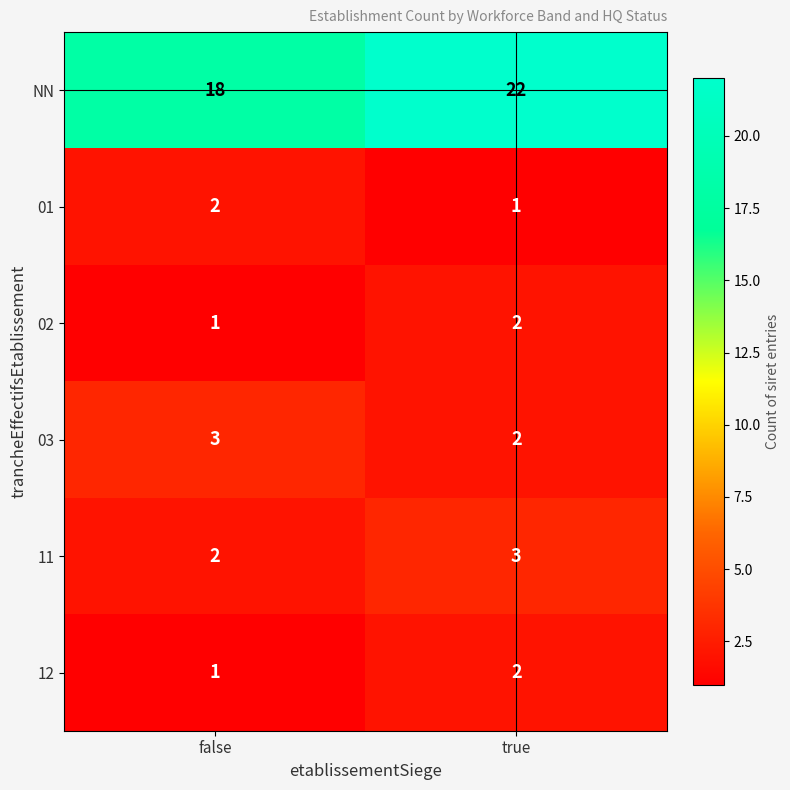

List the labels in order of 01 value, smallest first.

true, false